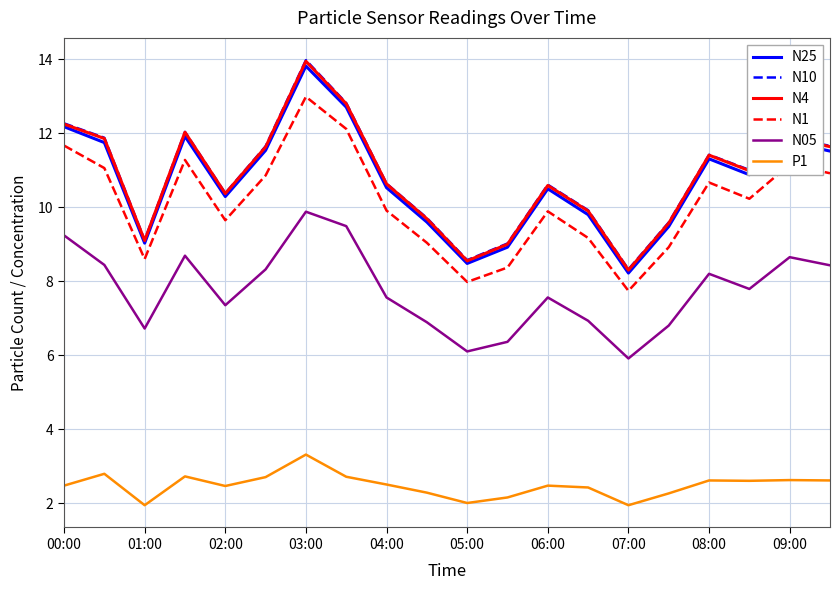

True or false: N1 and N05 intersect in this chart.

False